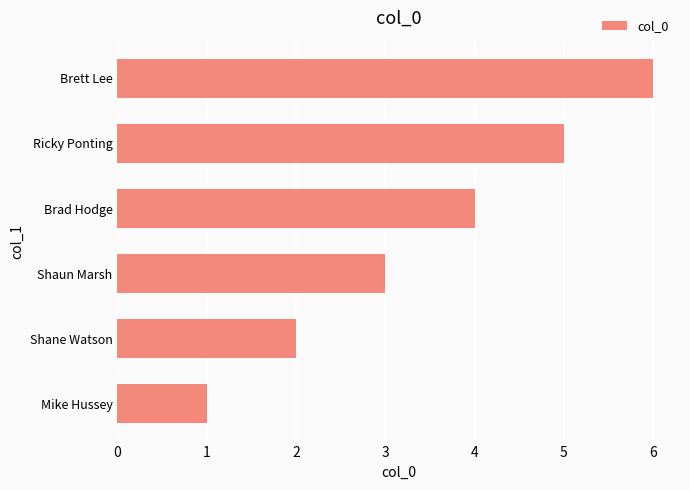

Is it true that the value at Mike Hussey is 1?

True